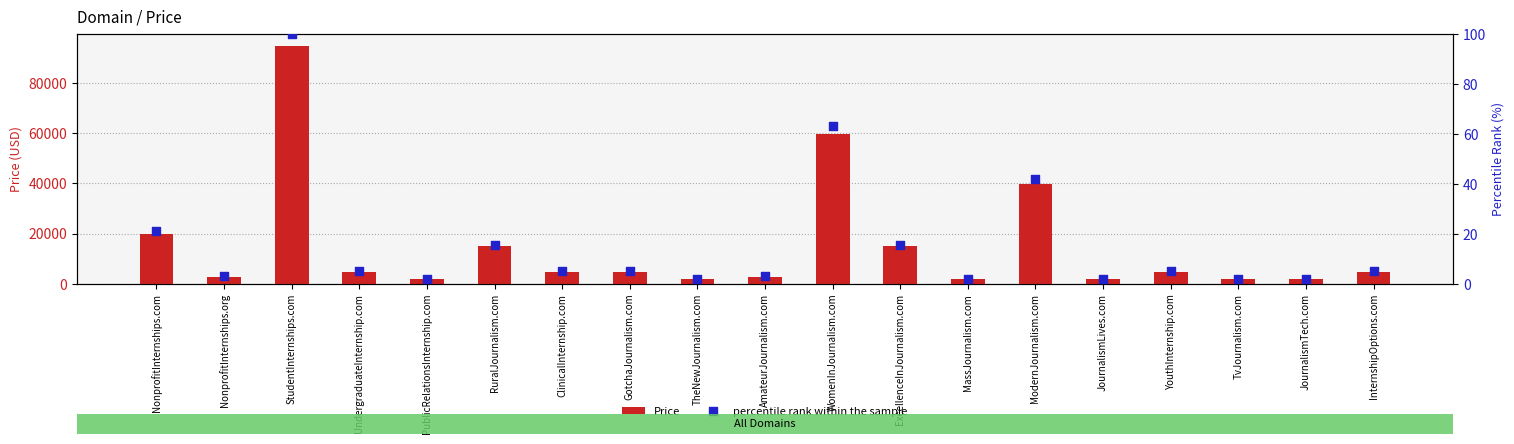

Which series has the widest spread of Y values?

Price